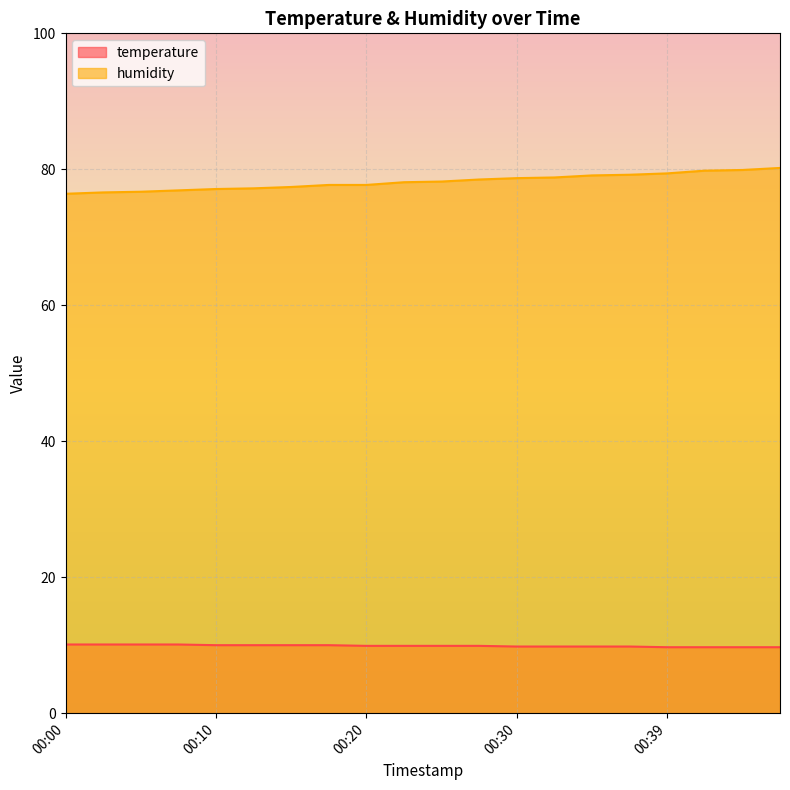

True or false: humidity has a value of 77.7 at 00:20.

True